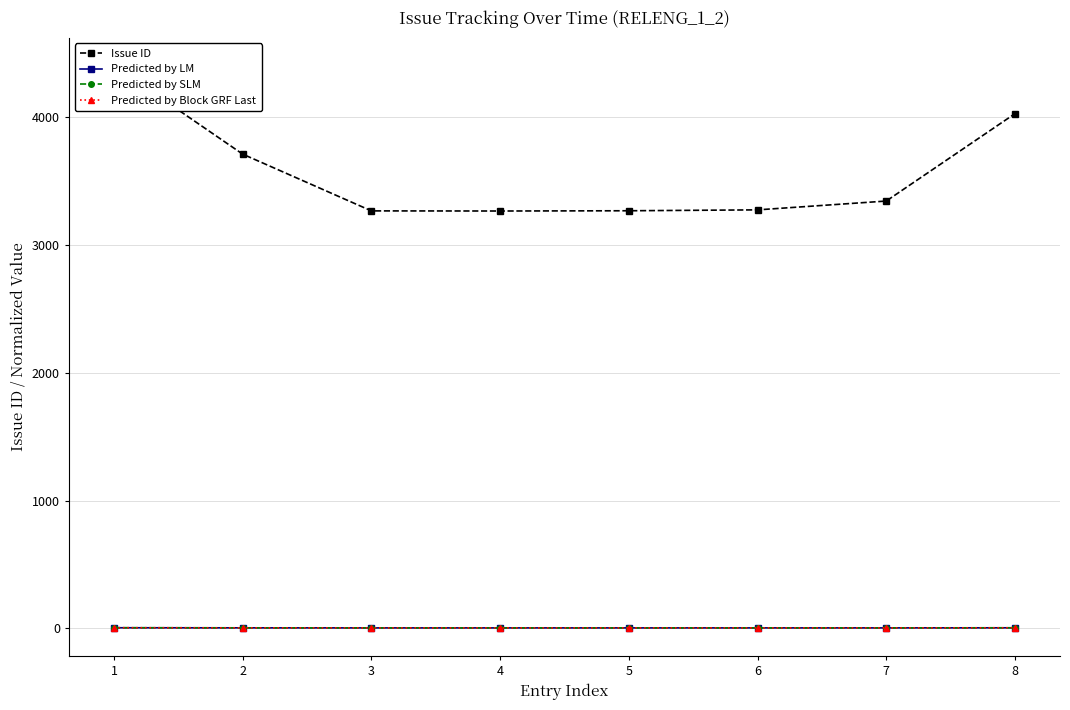

What is the average value of the Predicted by SLM series?

3.7